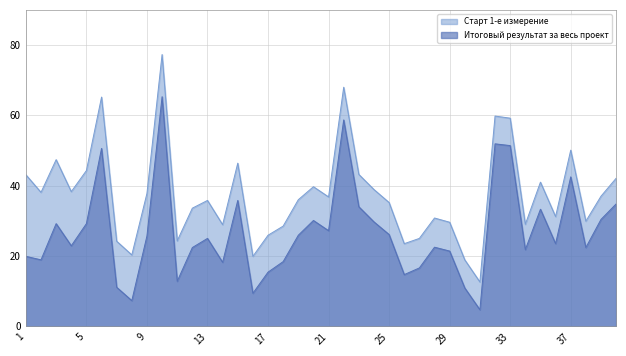

What is the difference between the maximum and second lowest values in the Итоговый результат за весь проект series?

58.0